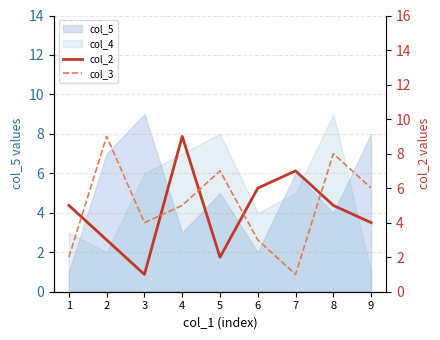

How many lines are shown in the chart?

2